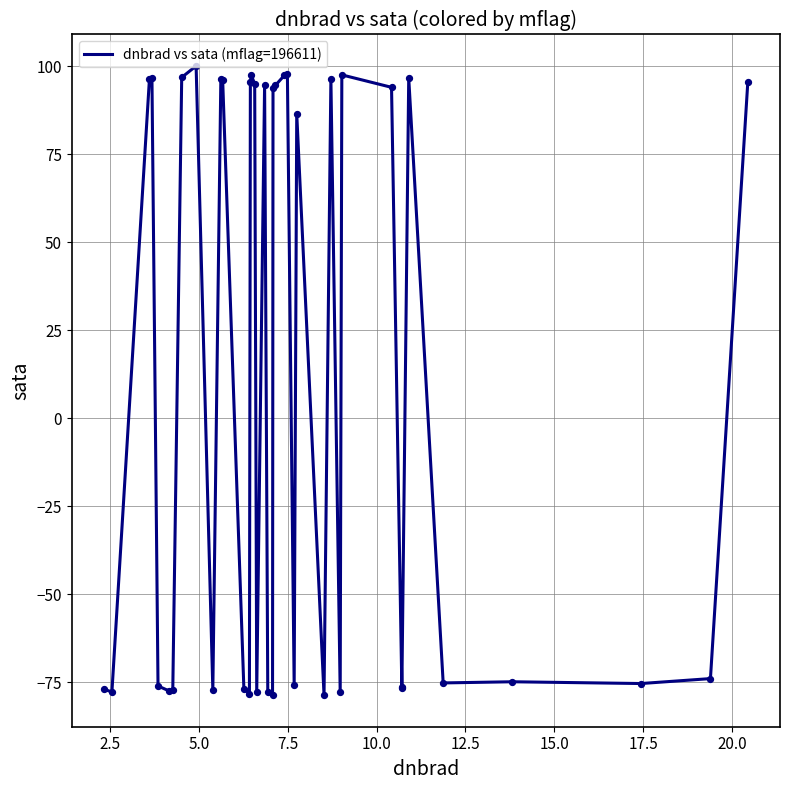

What is the difference between the maximum and minimum values?

178.8